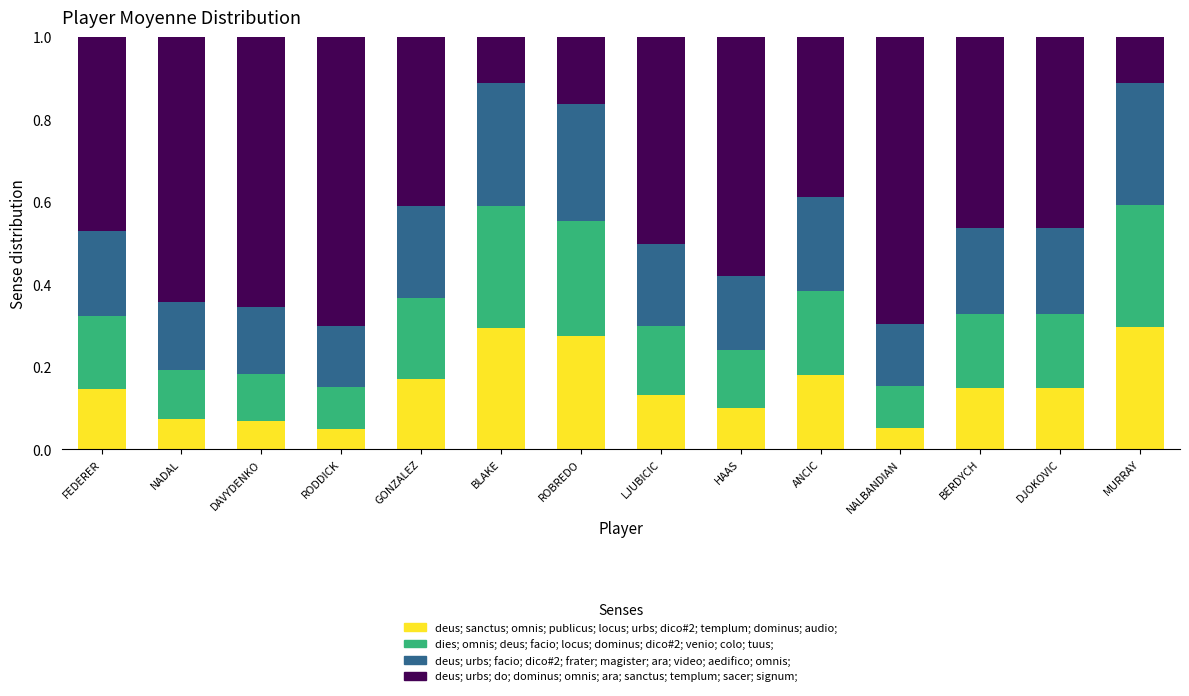

How many deus; sanctus; omnis; publicus; locus; urbs; dico#2; templum; dominus; audio; values are between 0 and 1?

14